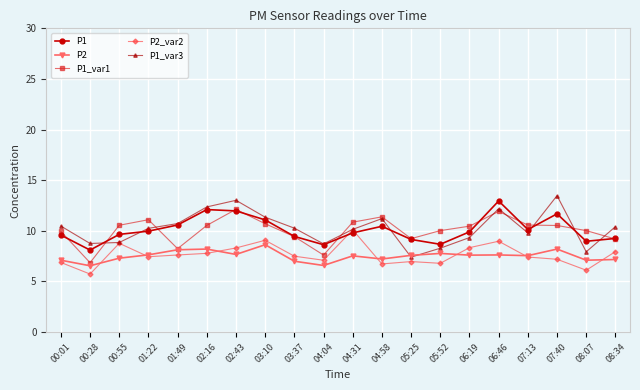

The P2 series shows 7.6 at 06:46. True or false?

True